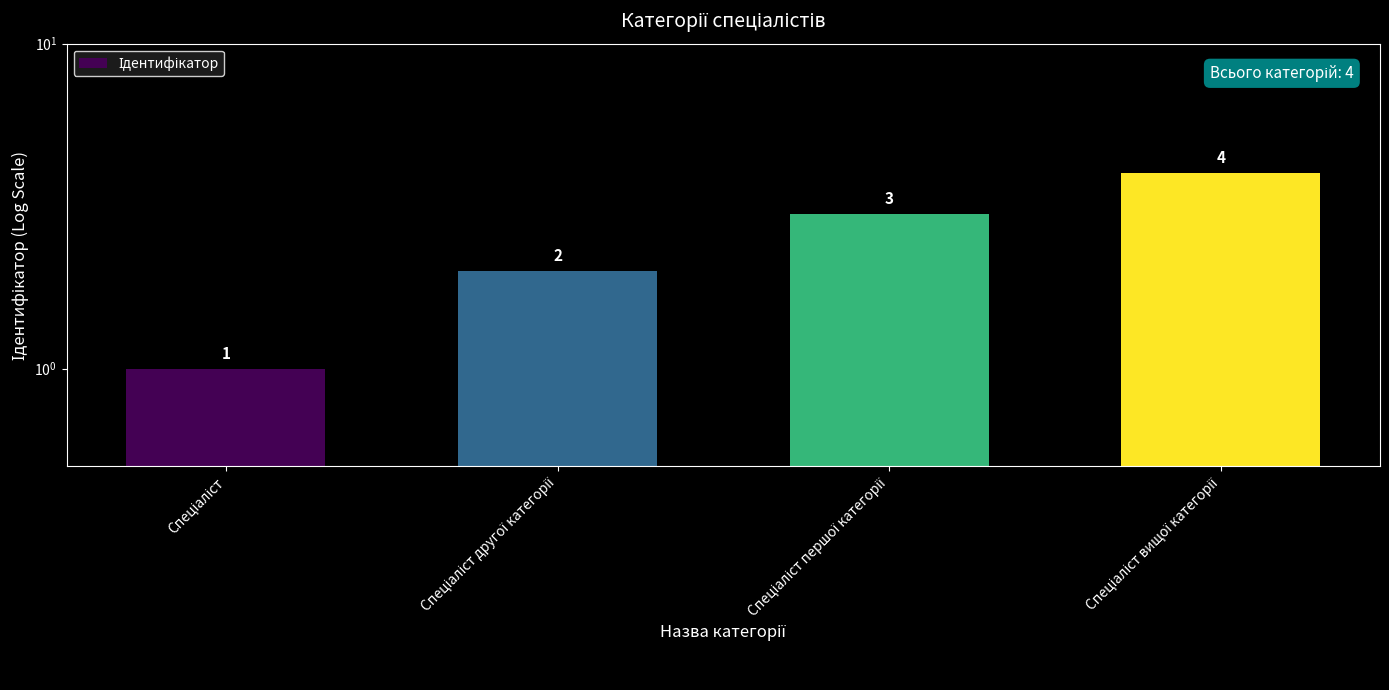

What is the difference between the maximum and minimum values?

3